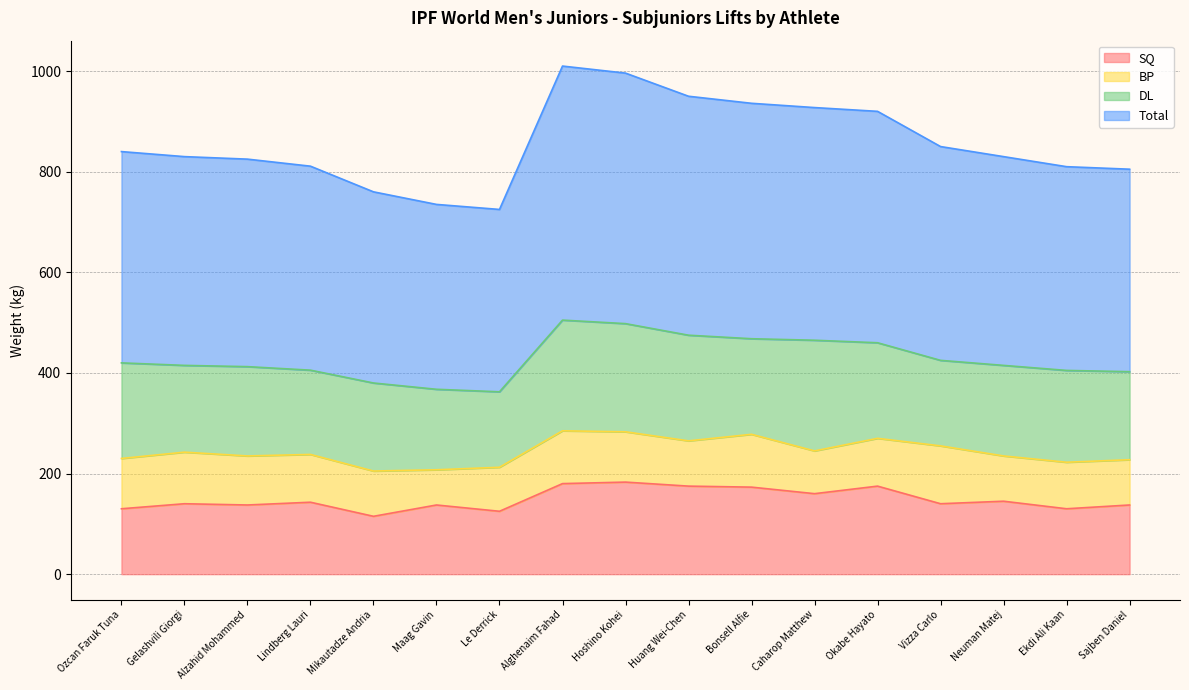

True or false: Total has a value of 840.0 at Ozcan Faruk Tuna.

True